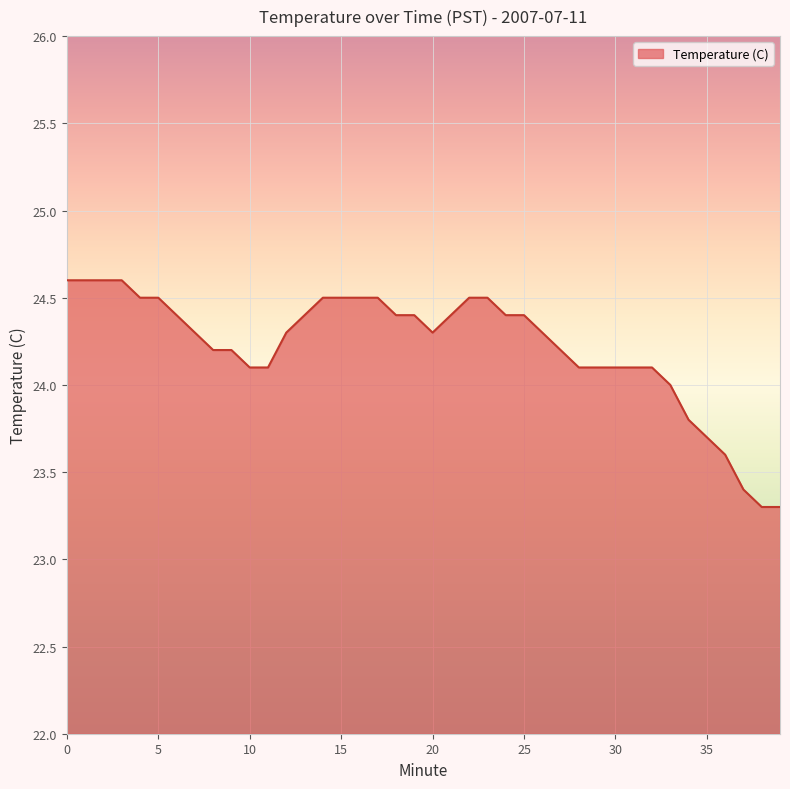

Reading left to right, transcribe all the data shown in this chart.

24.6	24.6	24.6	24.6	24.5	24.5	24.4	24.3	24.2	24.2	24.1	24.1	24.3	24.4	24.5	24.5	24.5	24.5	24.4	24.4	24.3	24.4	24.5	24.5	24.4	24.4	24.3	24.2	24.1	24.1	24.1	24.1	24.1	24.0	23.8	23.7	23.6	23.4	23.3	23.3